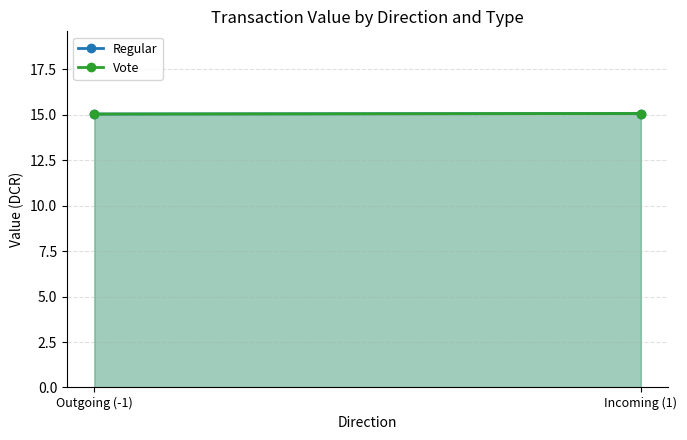

What position from the left is Outgoing (-1)?

1